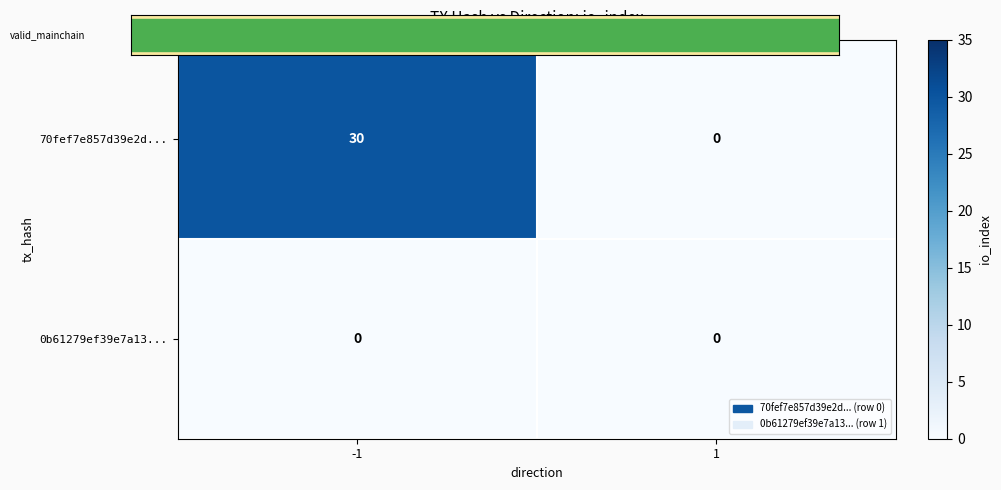

The value of 70fef7e857d39e2d... at -1 is 30. True or false?

True